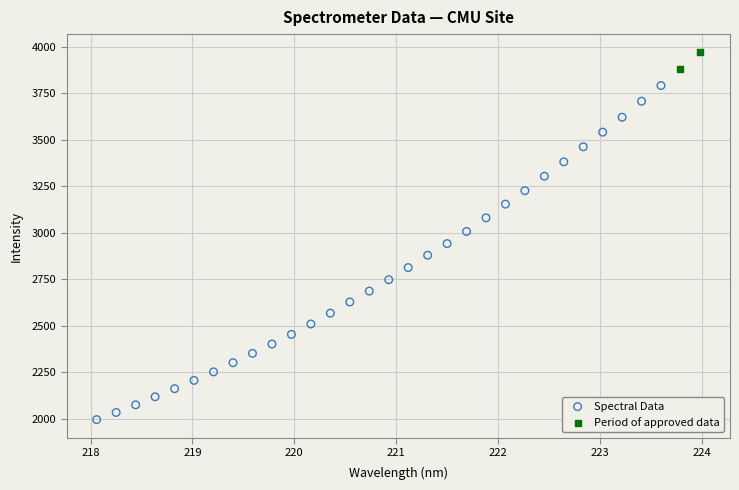

Which series reaches the minimum Y coordinate?

Spectral Data